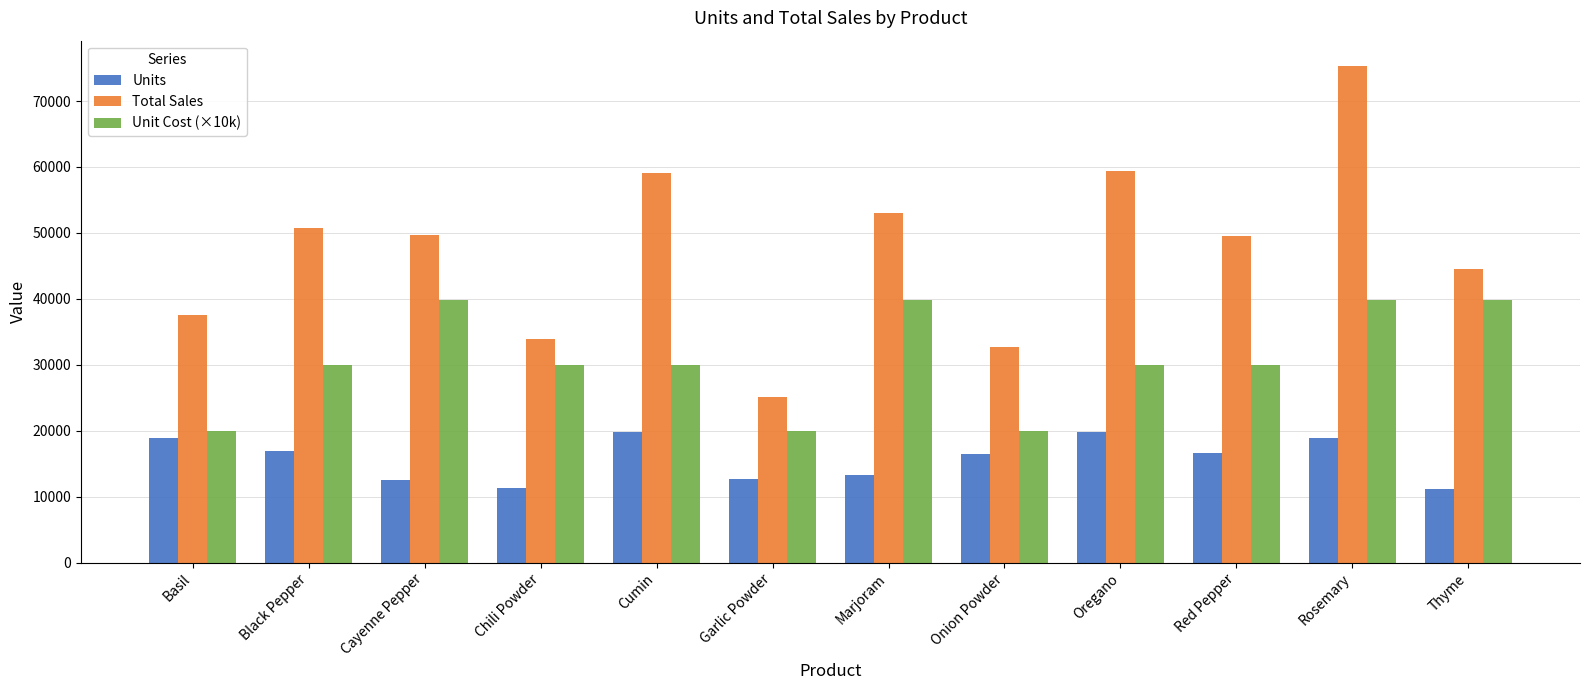

What is the value of the Total Sales bar at the 5th from the left?

59031.6